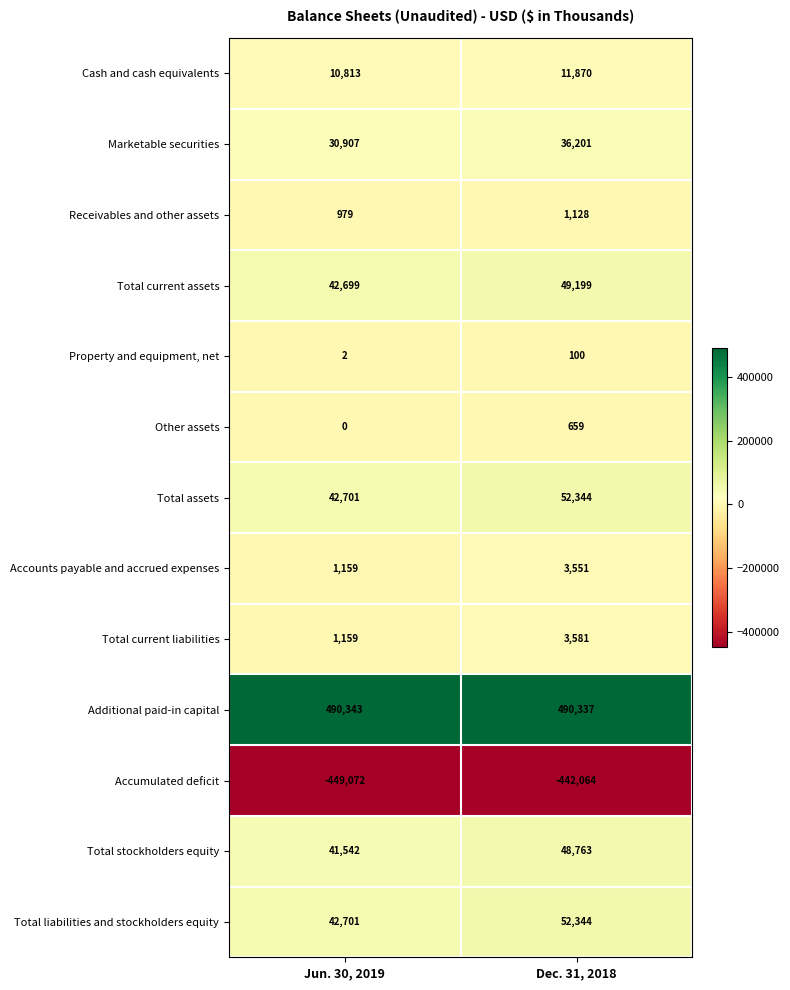

What is the difference between the highest and lowest values at Dec. 31, 2018?

932401